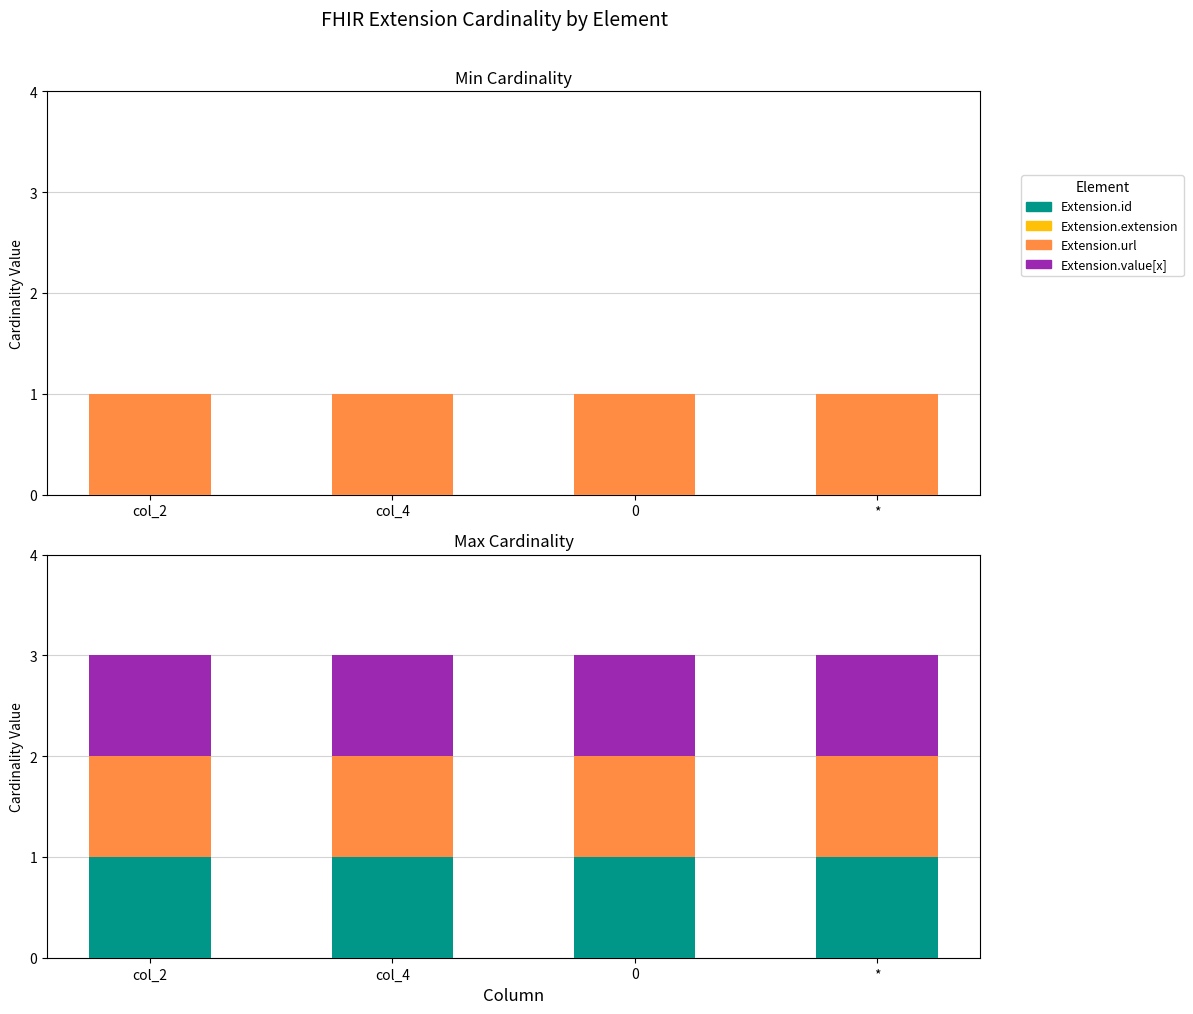

Does the chart contain any negative values?

No